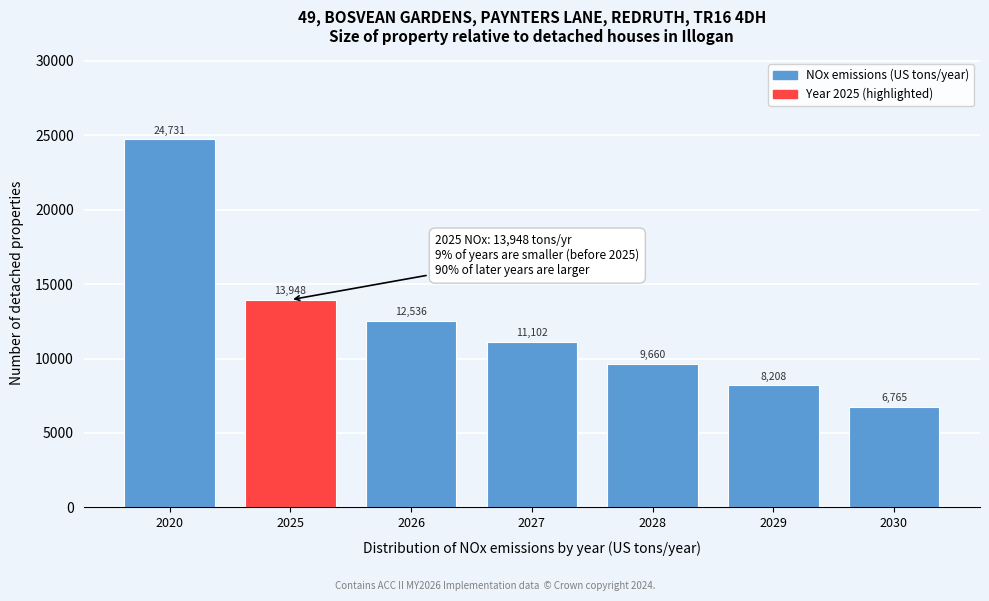

Rank the categories by value from highest to lowest.

2020, 2025, 2026, 2027, 2028, 2029, 2030